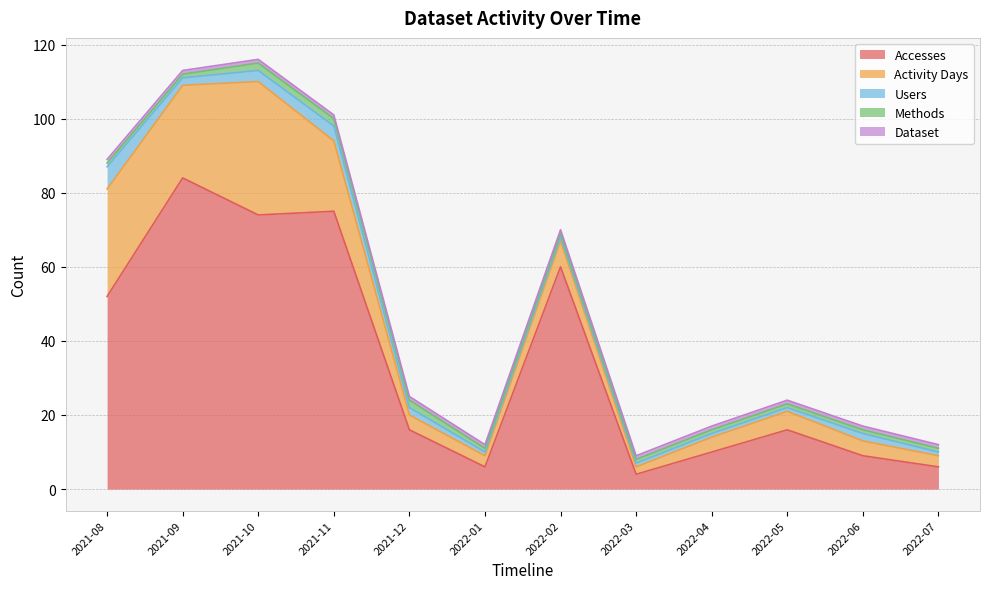

How many data points in Users are less than 2?

6